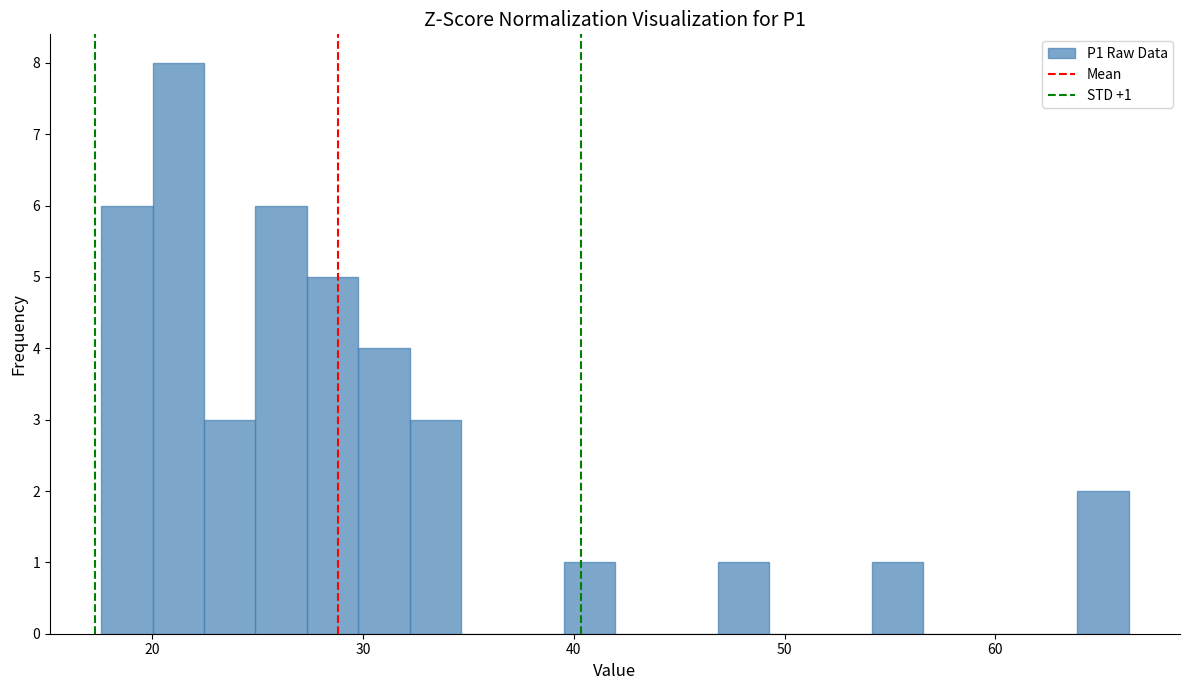

Around what value on the x-axis is the tallest bar? Give the approximate position of its centre, as read against the axis.

21